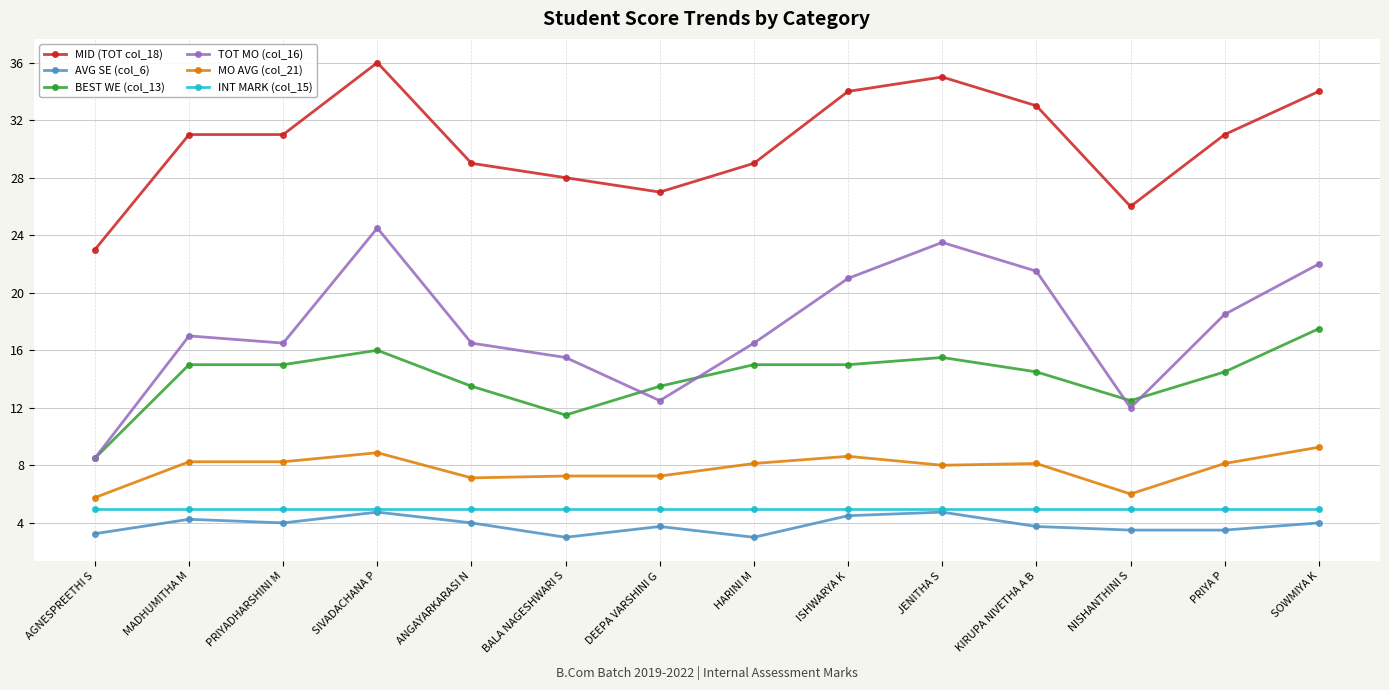

Rank the series at ANGAYARKARASI N from highest to lowest value.

MID (TOT col_18), TOT MO (col_16), BEST WE (col_13), MO AVG (col_21), INT MARK (col_15), AVG SE (col_6)